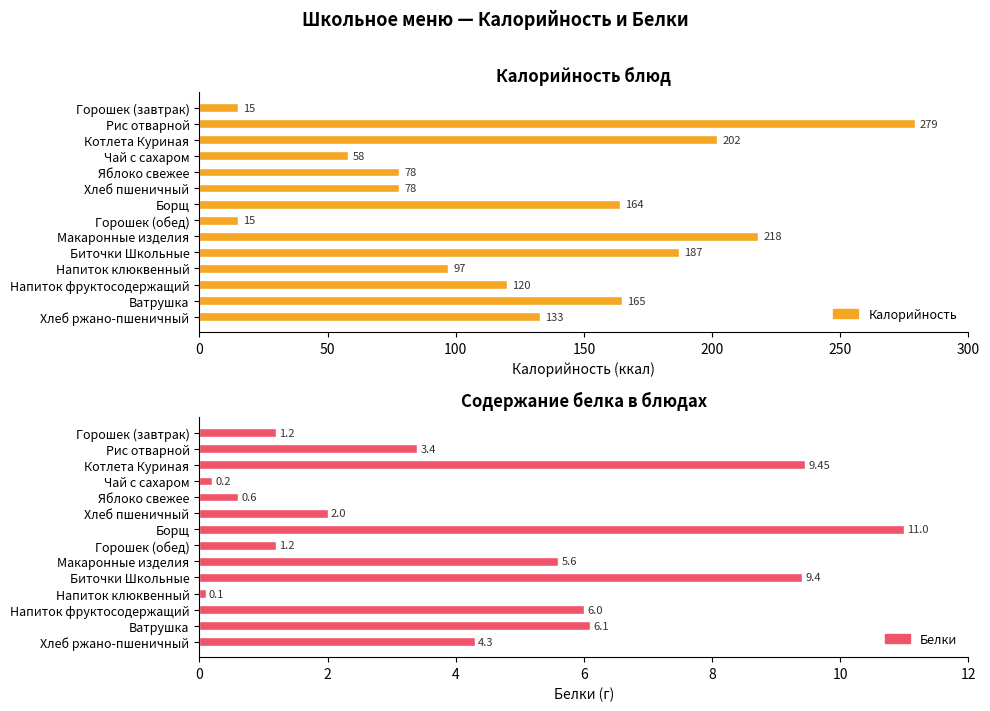

How many data points does each series have?

14